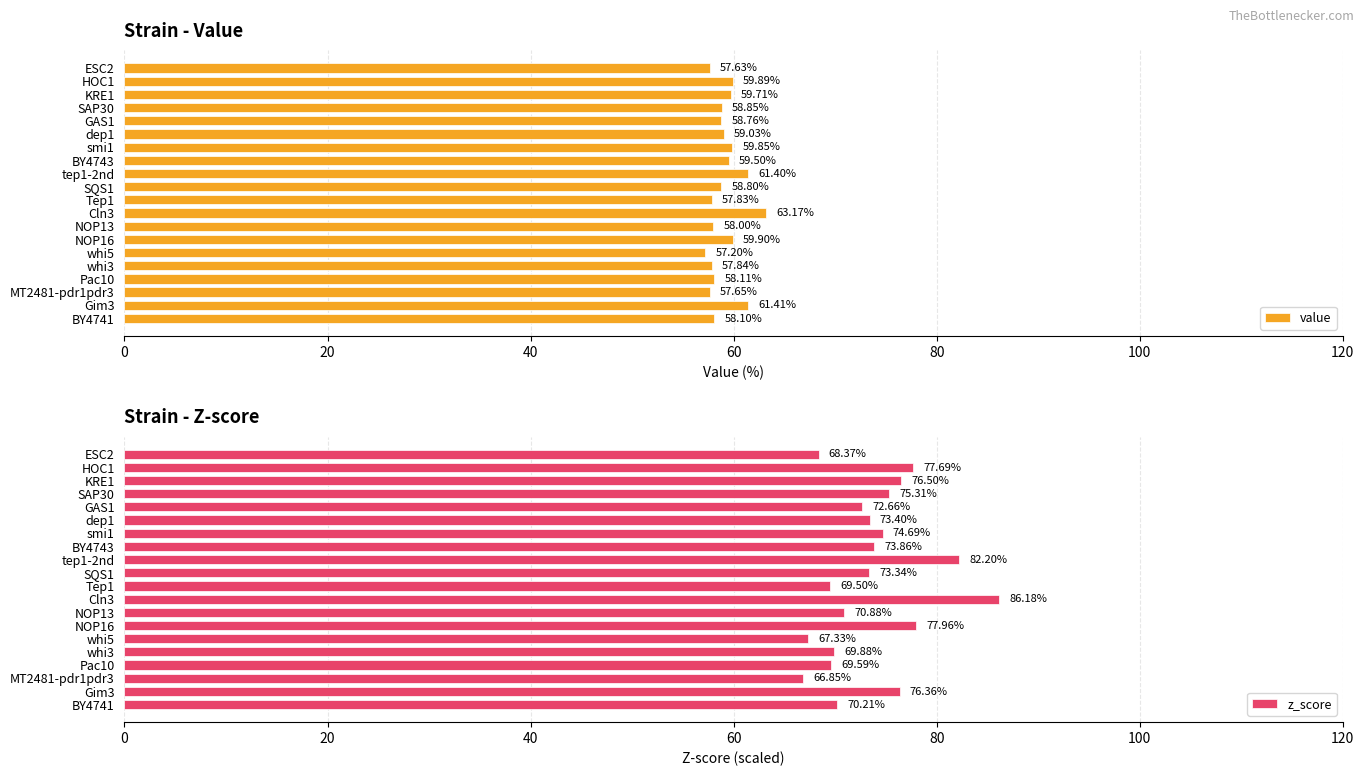

What is the average value of the value series?

59.1